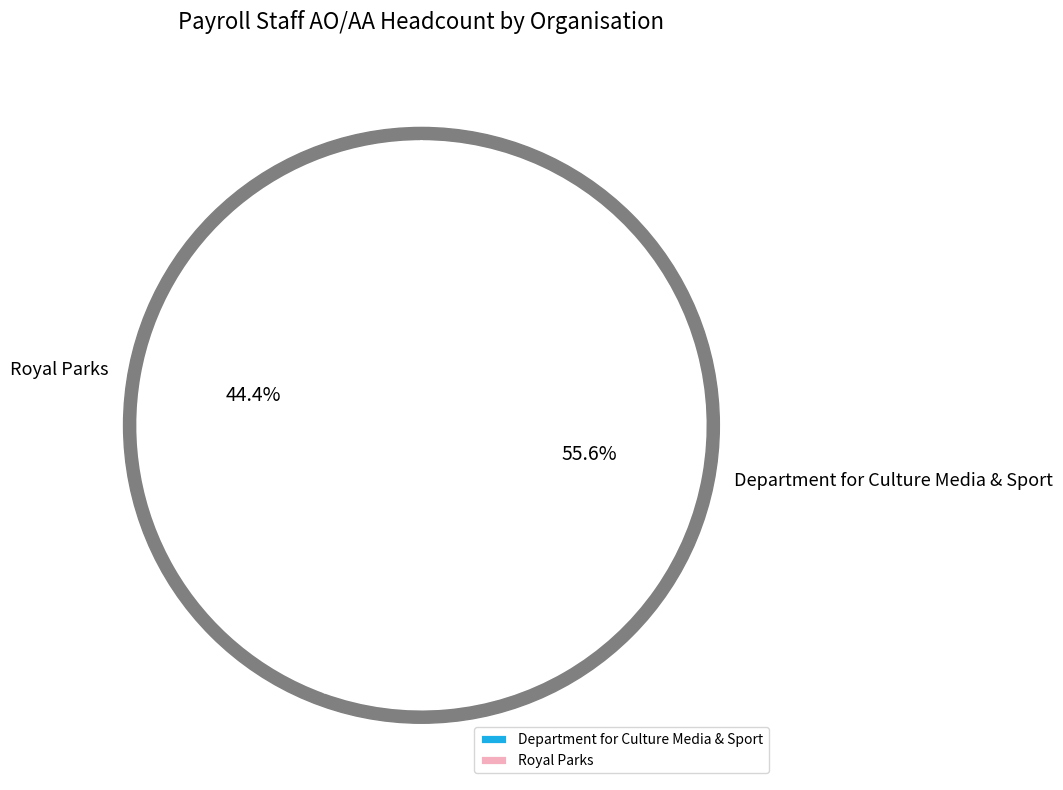

Is Department for Culture Media & Sport the majority of the pie?

Yes